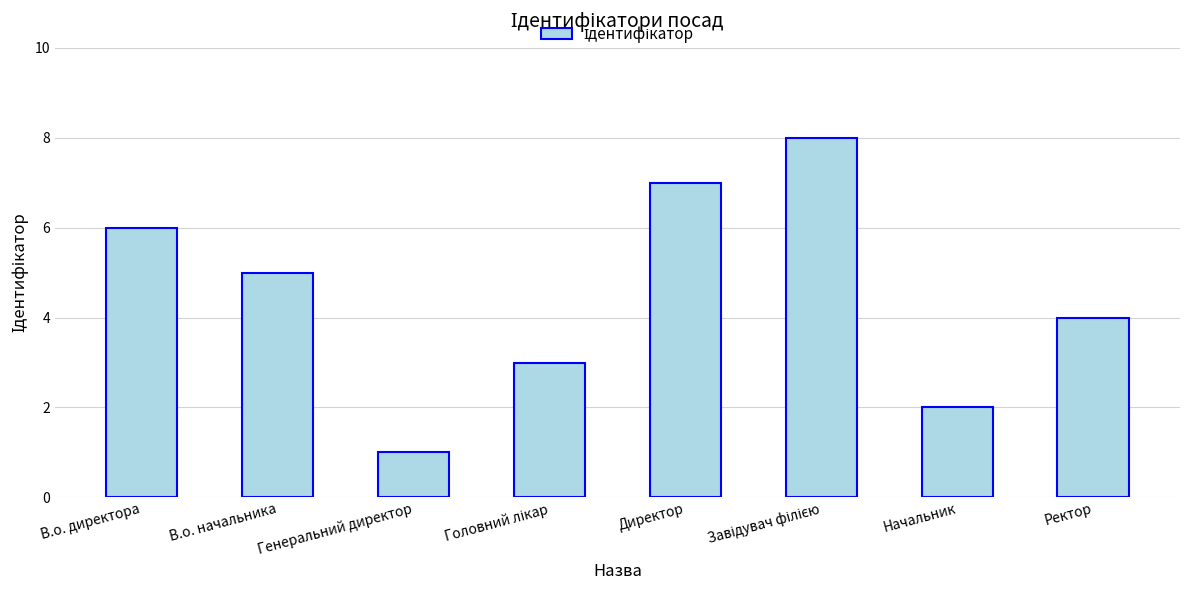

How many bars are there in total?

8